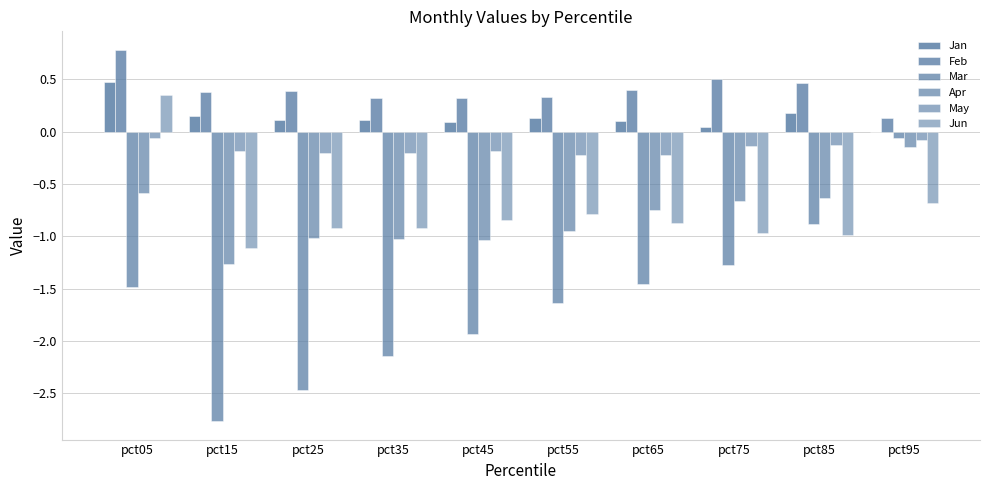

How many groups of bars are there?

10